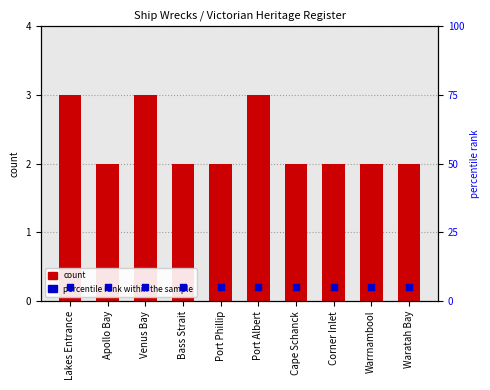

At which category is the sum across all series the highest?

Lakes Entrance